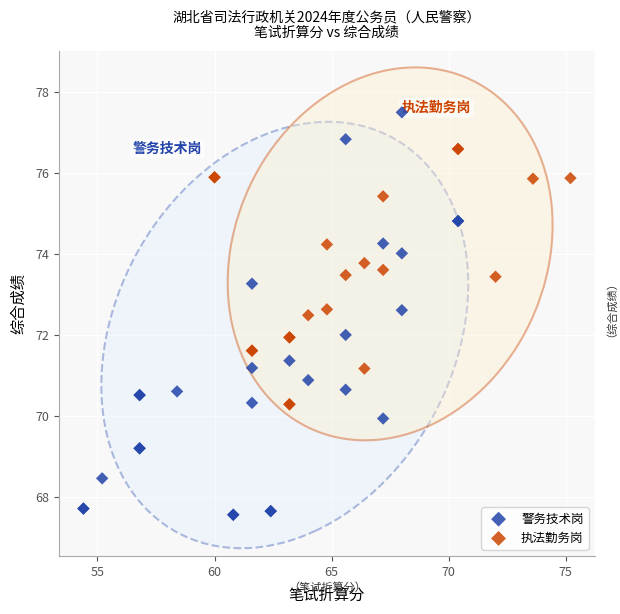

Which series has the widest spread of Y values?

警务技术岗